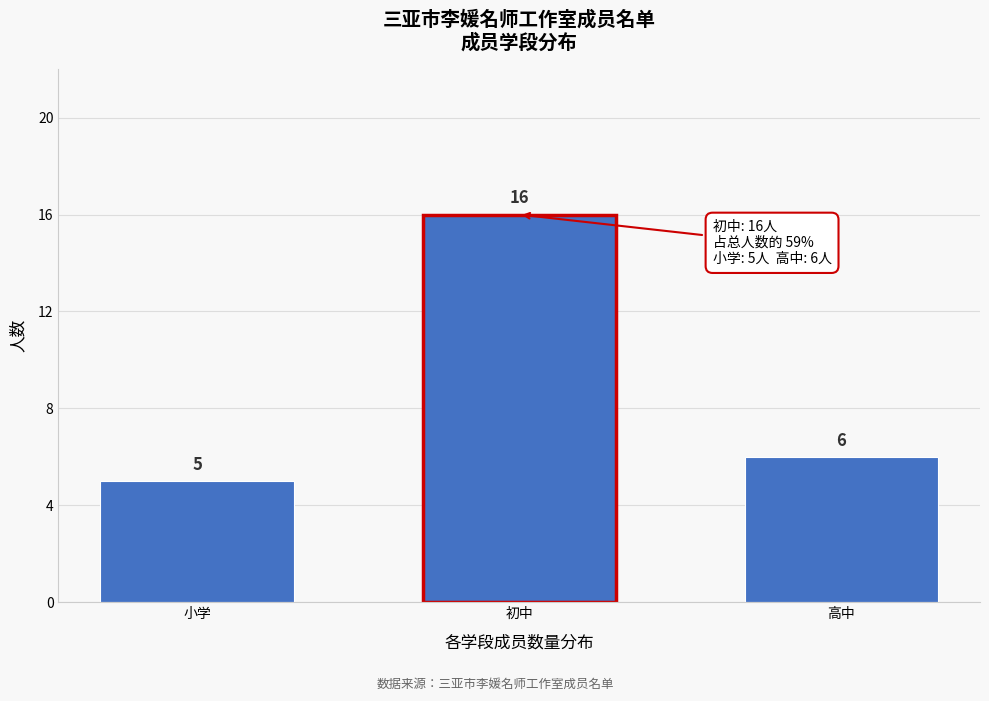

Reading left to right, transcribe all the data shown in this chart.

小学=5	初中=16	高中=6